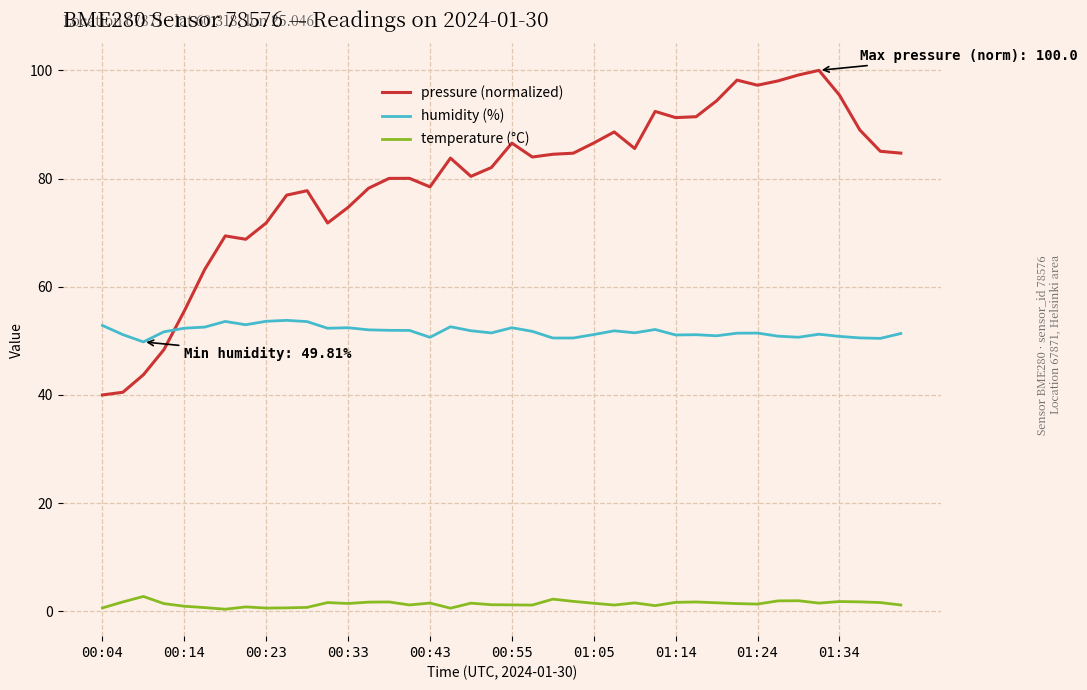

Which series has the widest spread of values?

pressure (normalized)